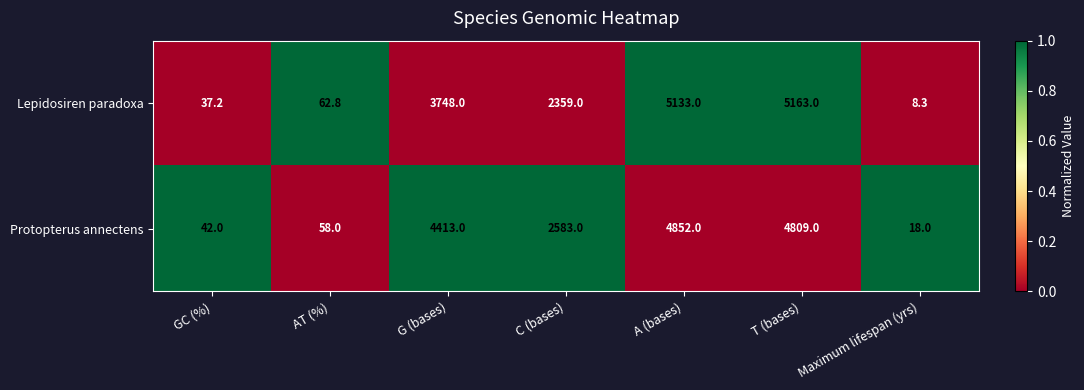

What is the approximate value of Lepidosiren paradoxa at G (bases)?

3748.0